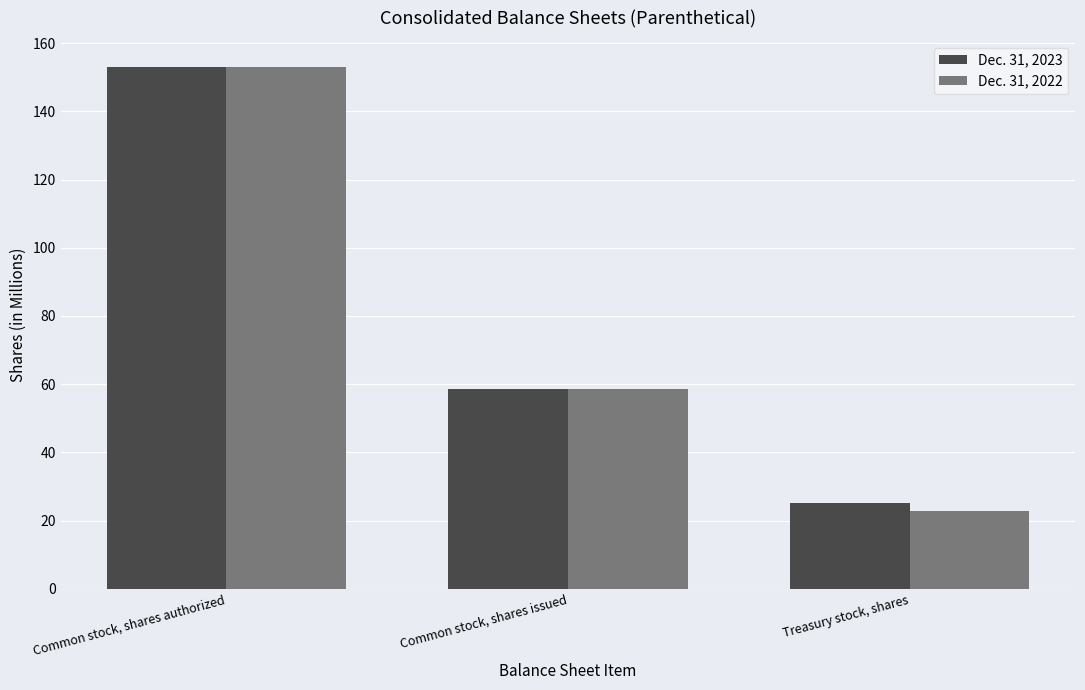

Reading left to right, list all the values displayed in this chart.

Dec. 31, 2023: 153.0	58.5	25.3
Dec. 31, 2022: 153.0	58.5	22.7